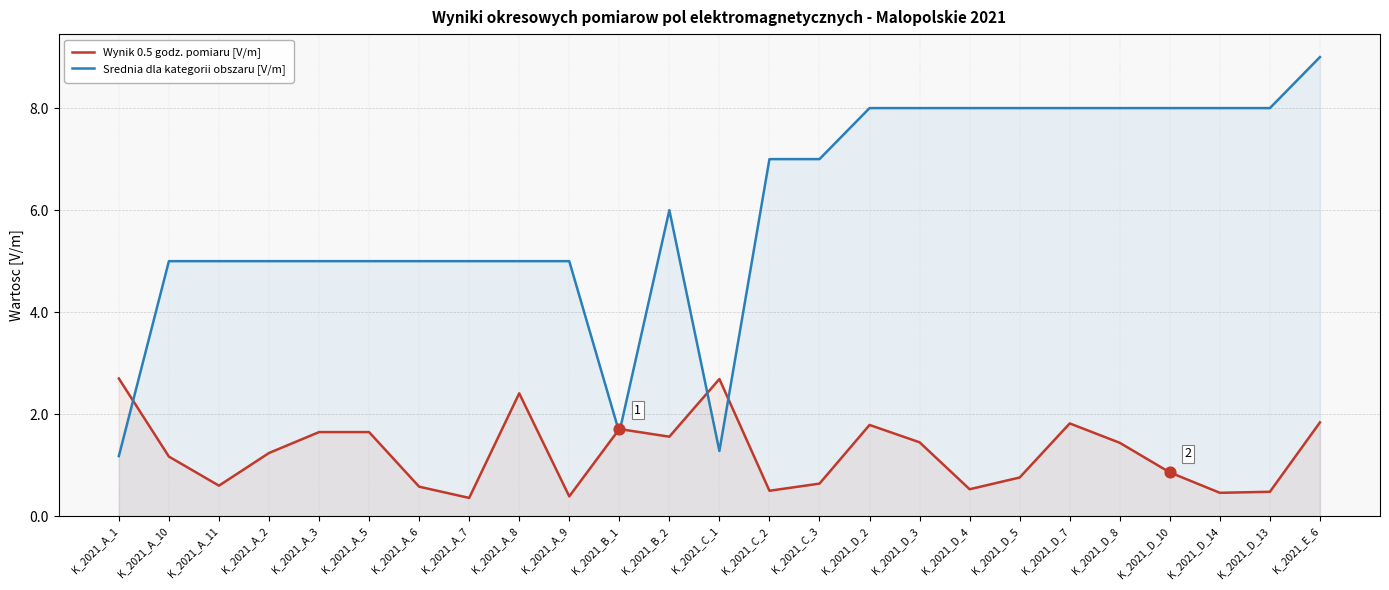

What are all the series names shown in the legend?

Wynik 0.5 godz. pomiaru [V/m], Srednia dla kategorii obszaru [V/m]